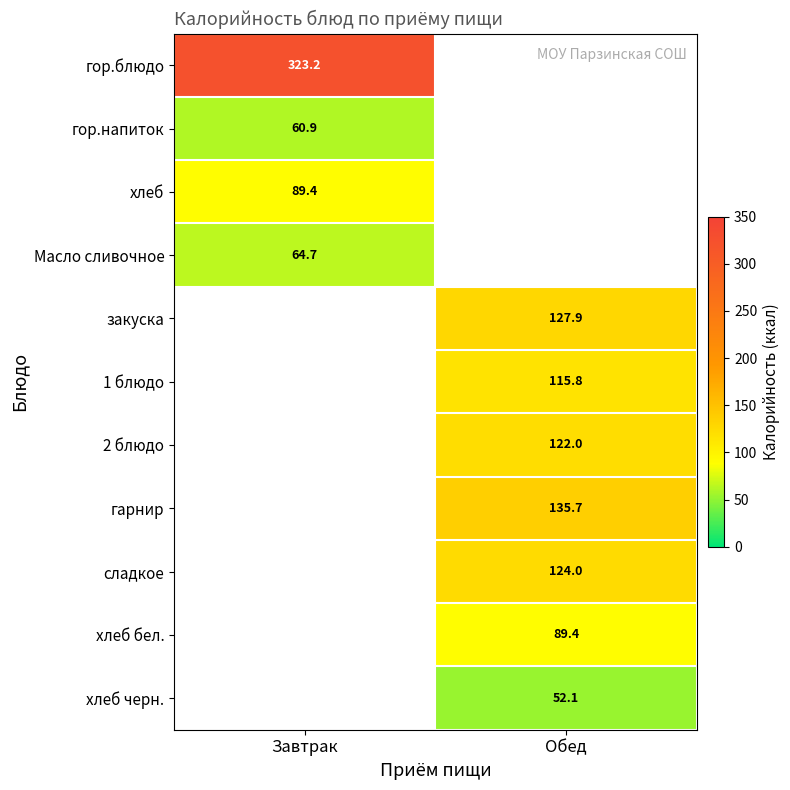

Is the value of хлеб черн. at Обед greater than the value of сладкое at Обед?

No